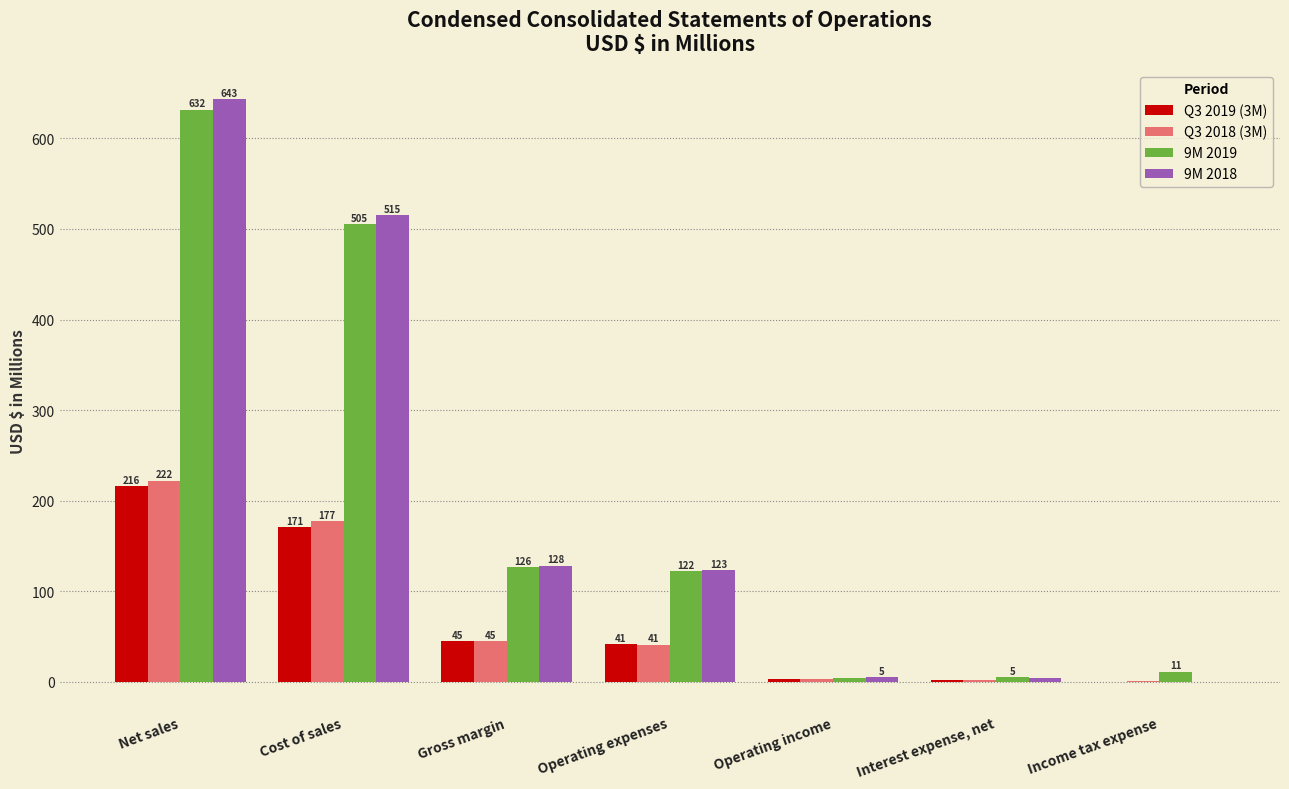

What is the highest value of the Q3 2019 (3M) series?

215.7